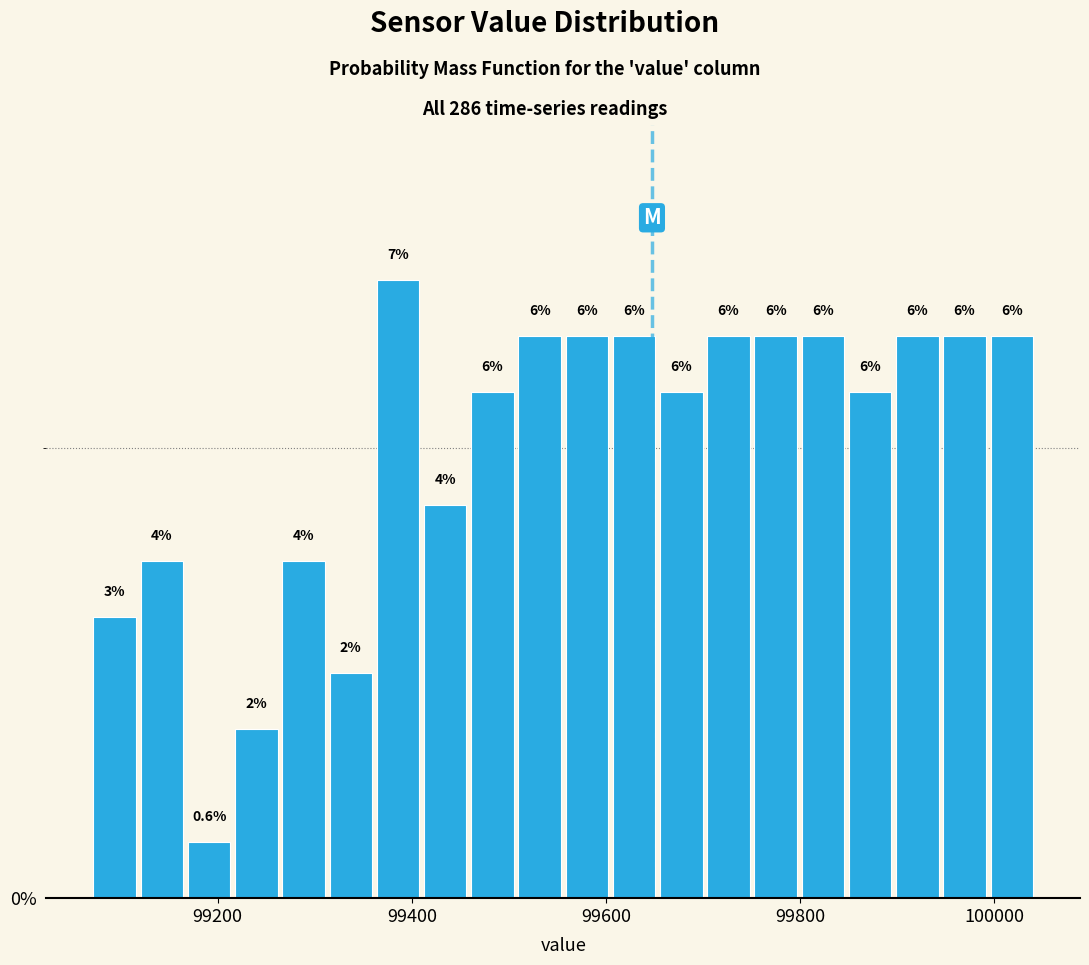

Read against the x-axis, roughly where is the centre of the tallest bar?

99380